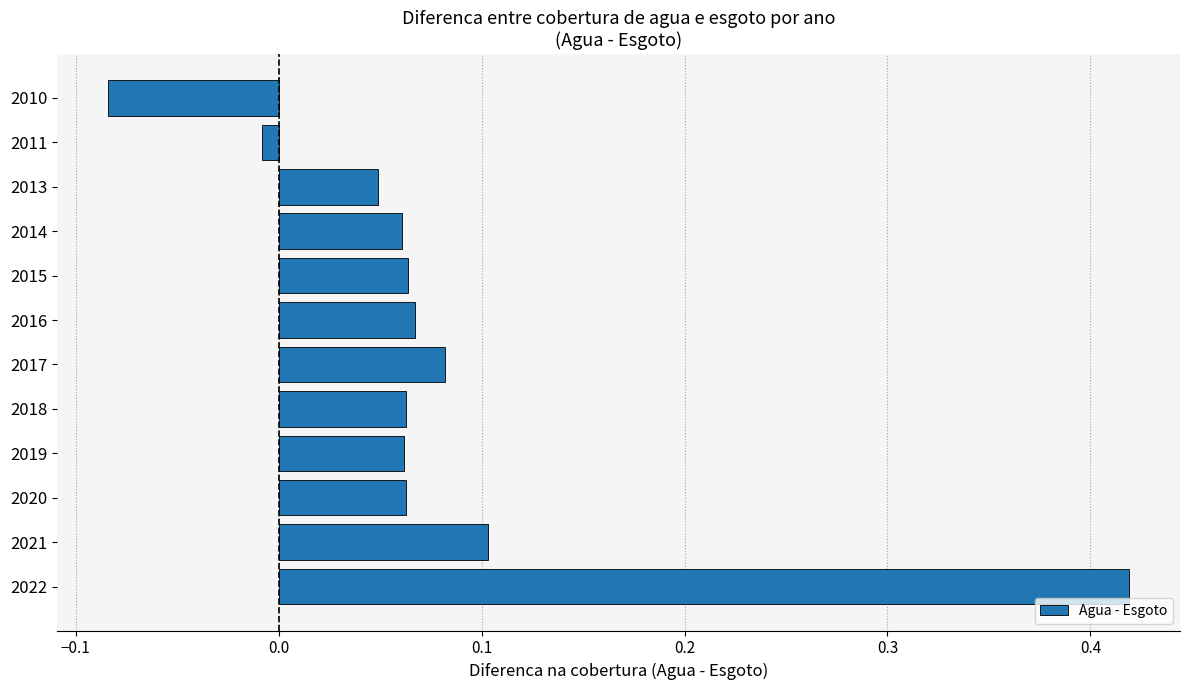

At which category does the chart reach its peak across all series?

2022